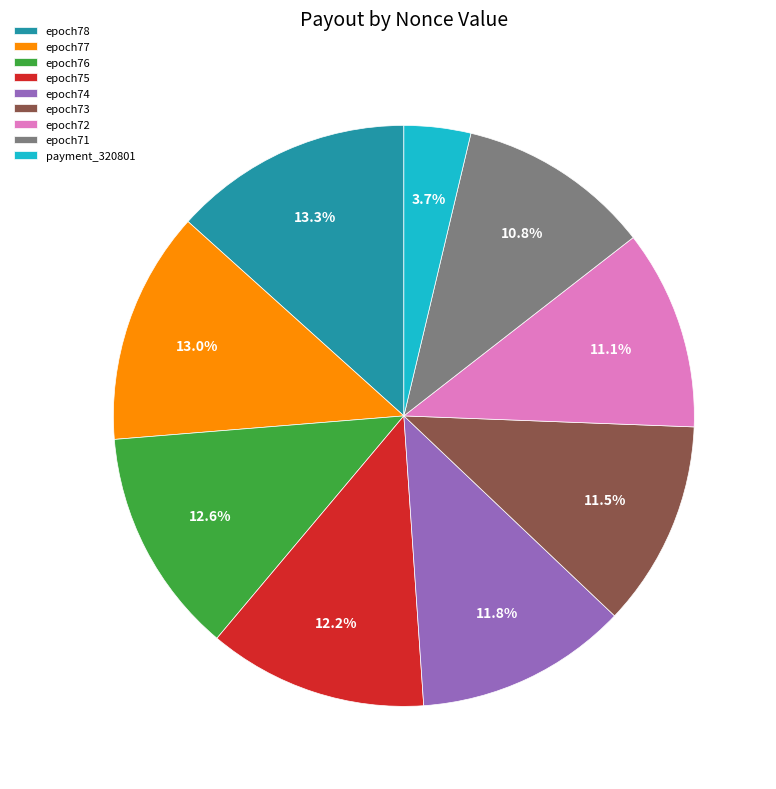

How much of the chart is everything except epoch77?

87.0%